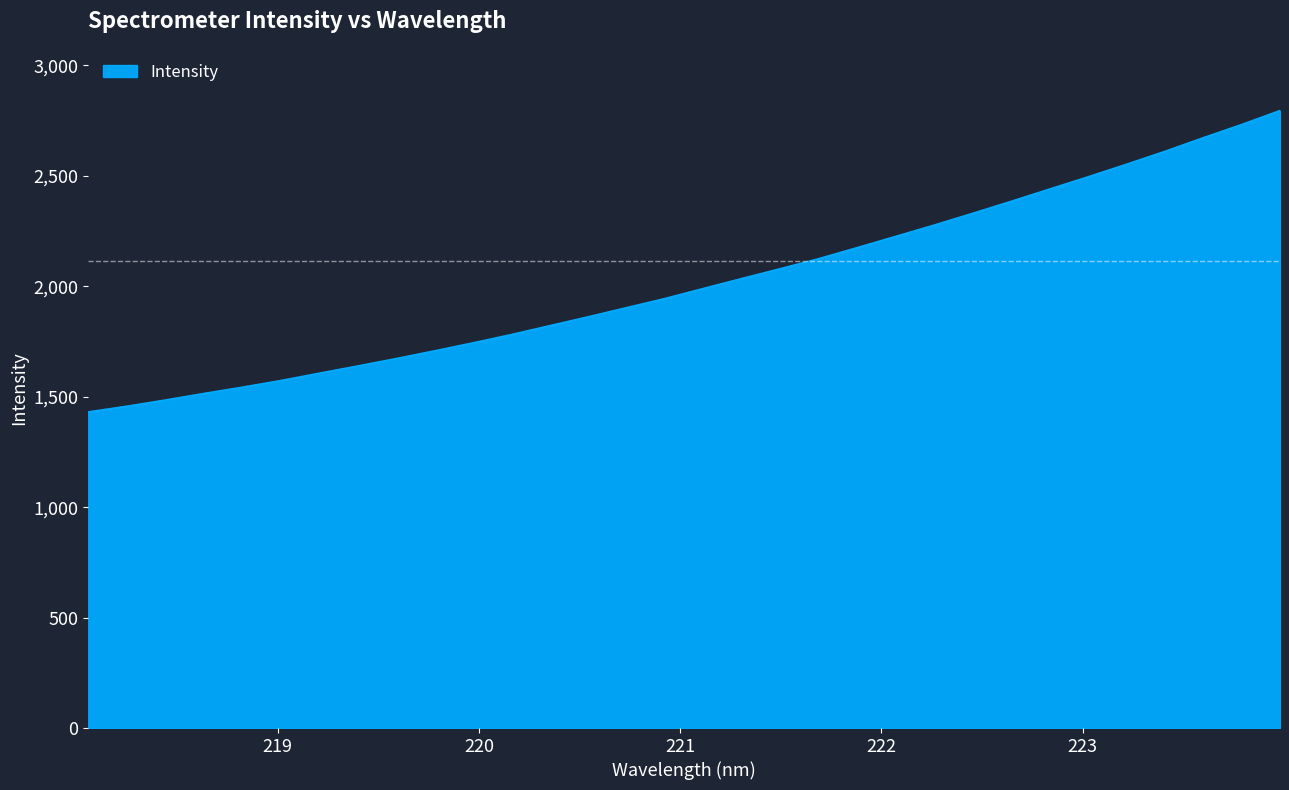

What is the minimum value shown in the chart?

1431.0